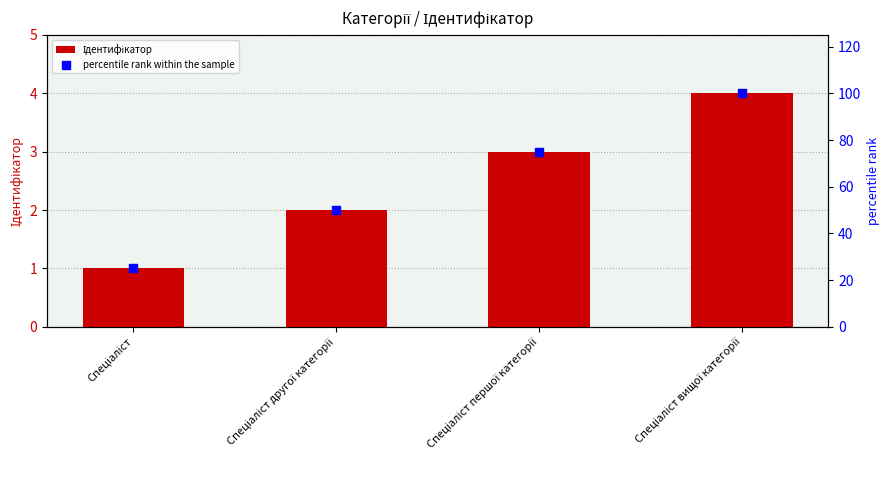

Which series reaches the maximum Y coordinate?

percentile rank within the sample